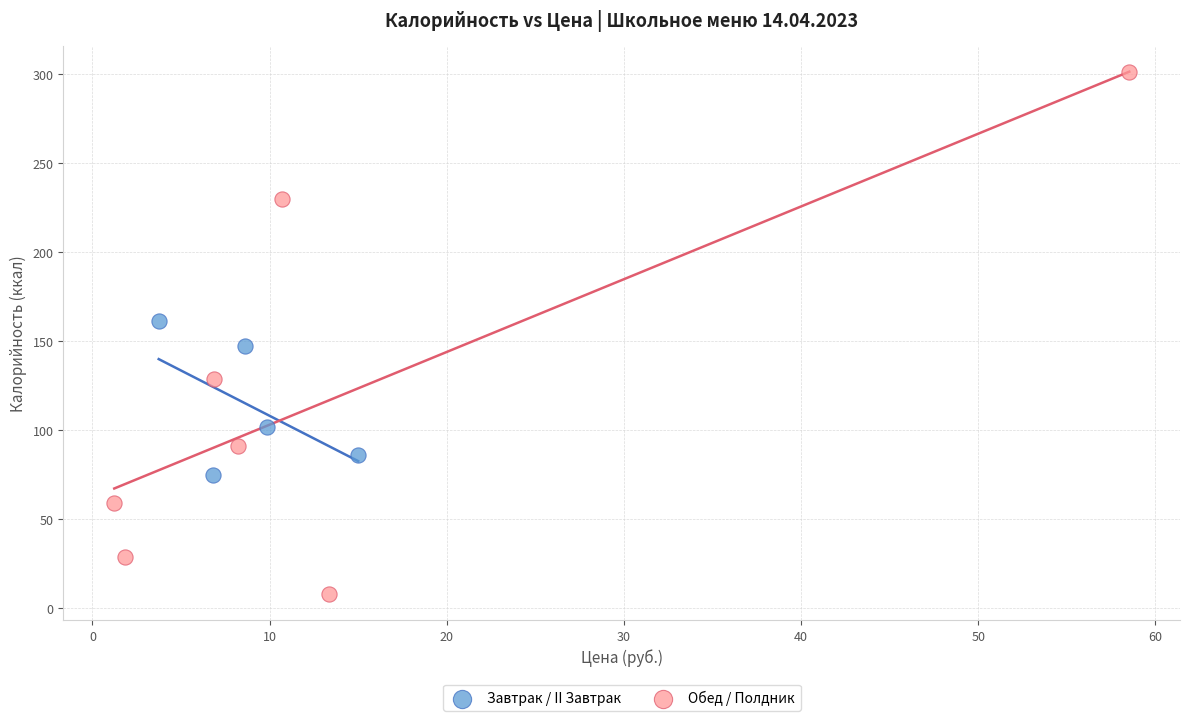

Which series reaches the maximum Y coordinate?

Обед / Полдник